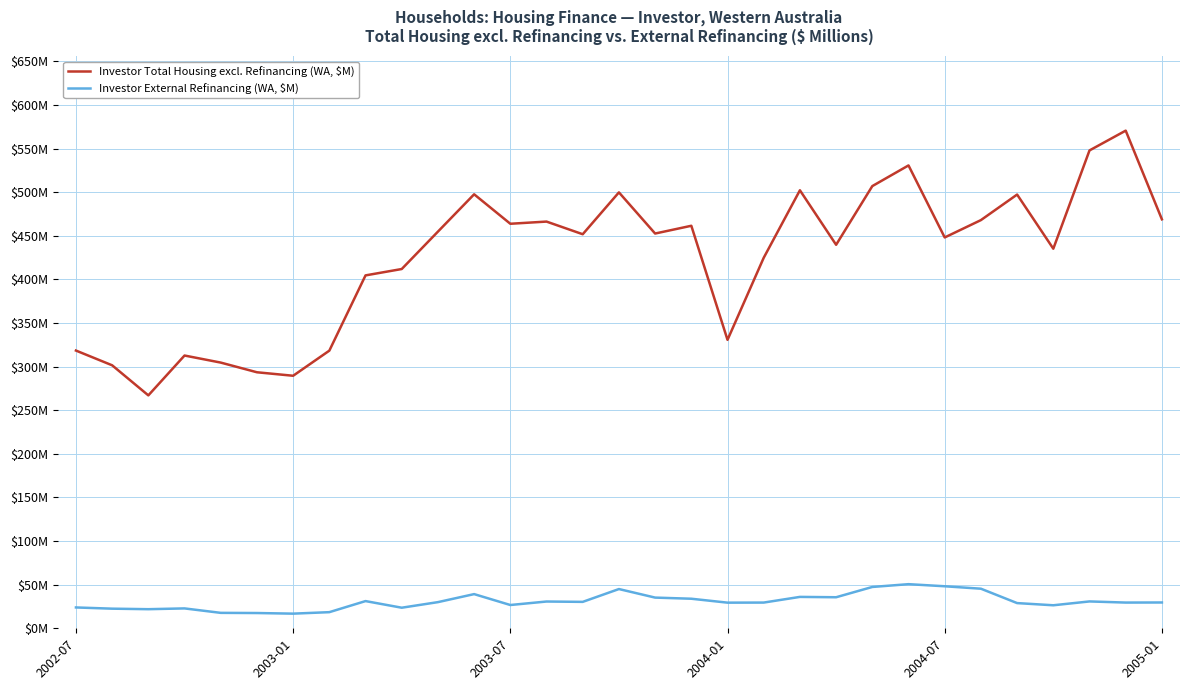

Reading left to right, transcribe all the data shown in this chart.

Investor Total Housing excl. Refinancing (WA, $M): 318.5	301.6	267.1	312.8	304.7	293.6	289.6	318.4	404.7	412.0	454.9	497.7	463.9	466.4	451.9	499.9	452.7	461.6	330.8	424.9	502.3	439.8	507.1	530.8	448.2	468.1	497.4	435.3	548.0	570.7	469.0
Investor External Refinancing (WA, $M): 23.9	22.5	21.9	22.8	17.7	17.5	16.8	18.5	31.2	23.6	30.0	39.2	26.7	30.7	30.3	45.0	35.2	33.9	29.4	29.5	36.0	35.6	47.4	50.6	48.2	45.4	28.9	26.4	30.8	29.5	29.6